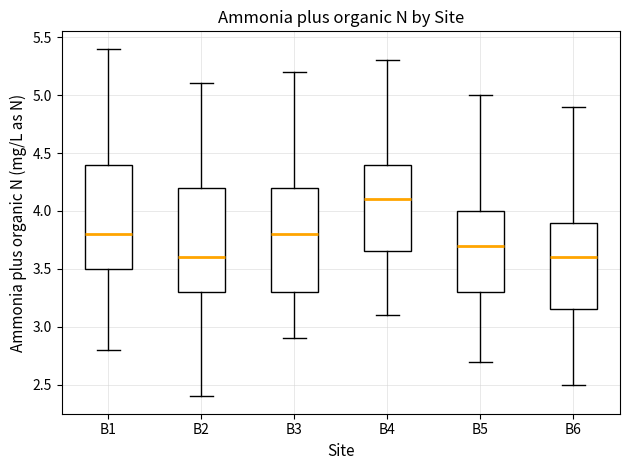

Where does the median line of the box for B6 sit on the y-axis? The values are not printed on the chart, so give them approximately, as read against the axis.

3.60